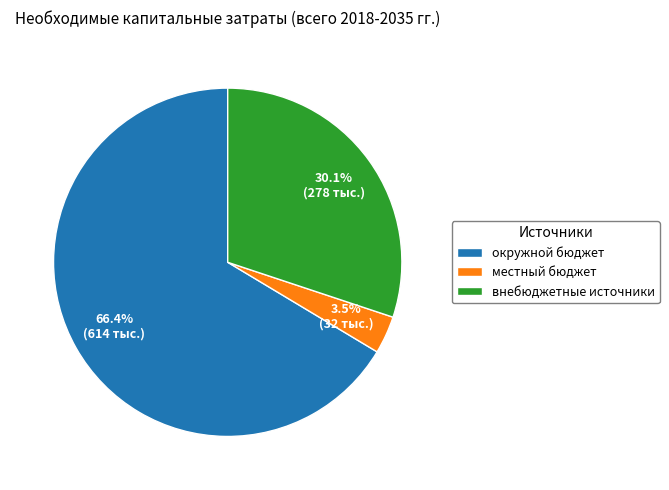

What is the largest slice in the pie chart?

окружной бюджет